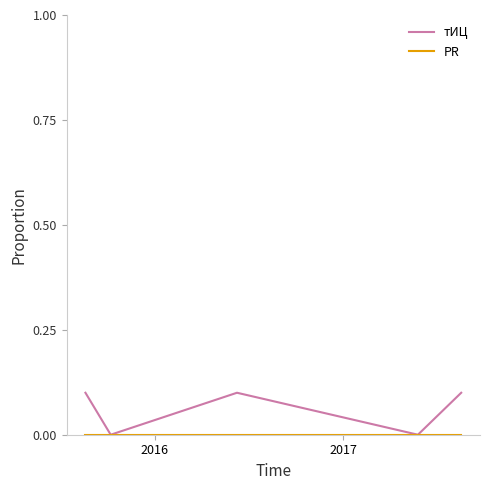

How many interior local valleys does the тИЦ series have?

2